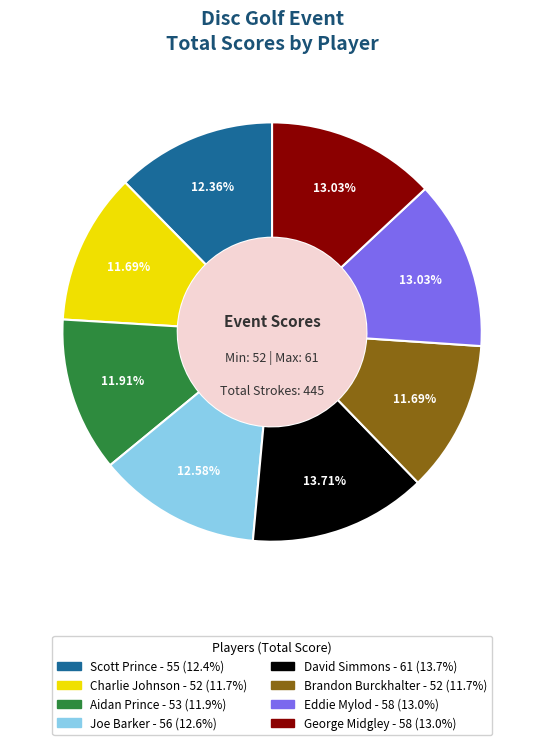

How many slices are in this pie chart?

8